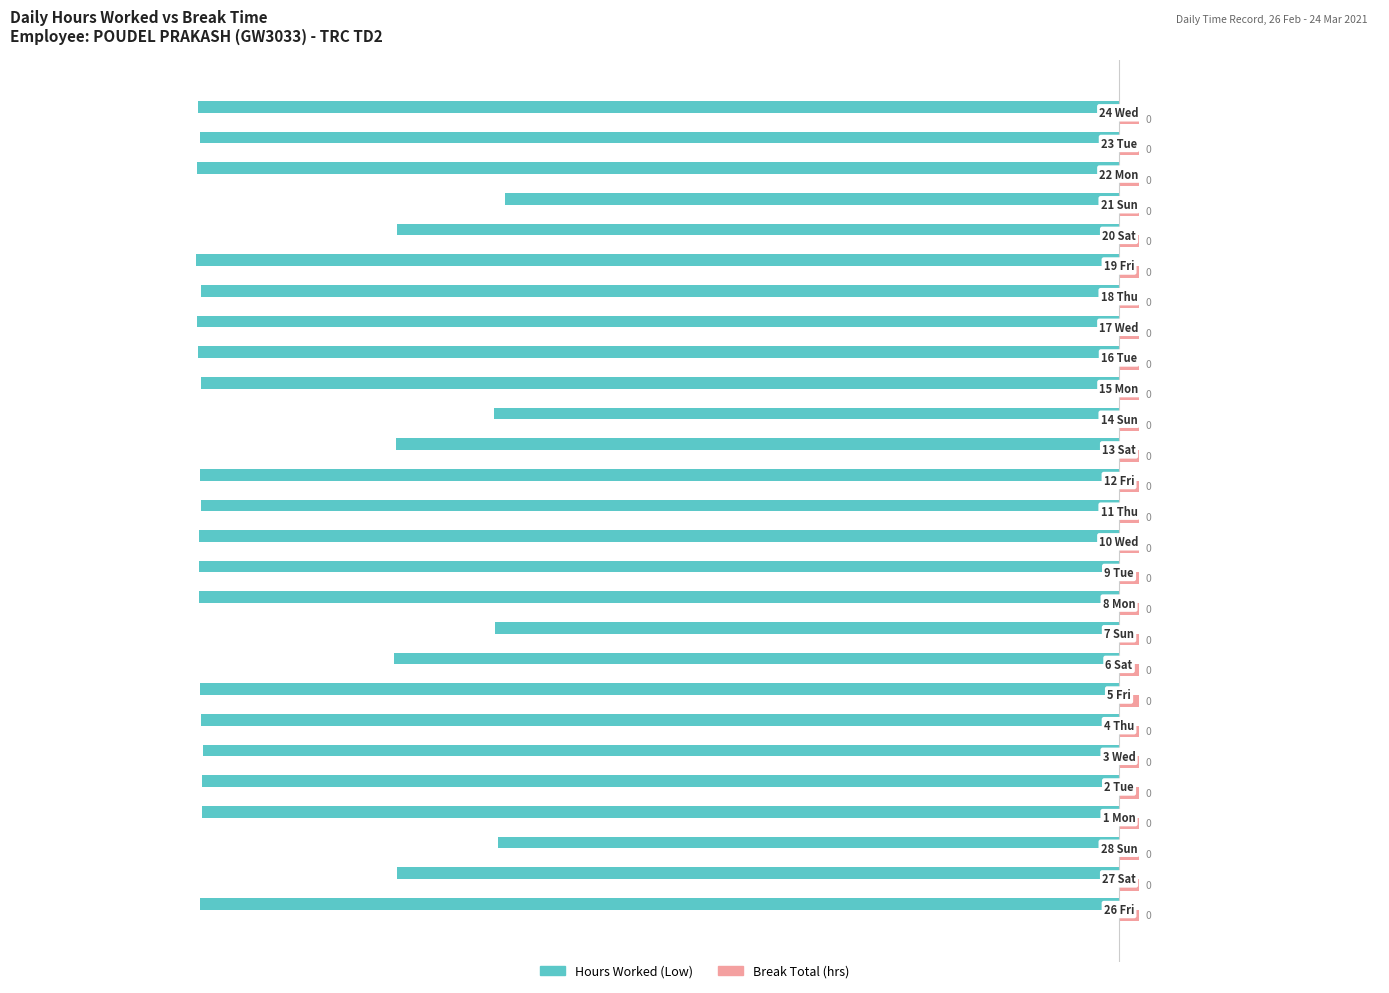

Rank the series by their average value, from lowest to highest.

Hours Worked (Low), Break Total (hrs)